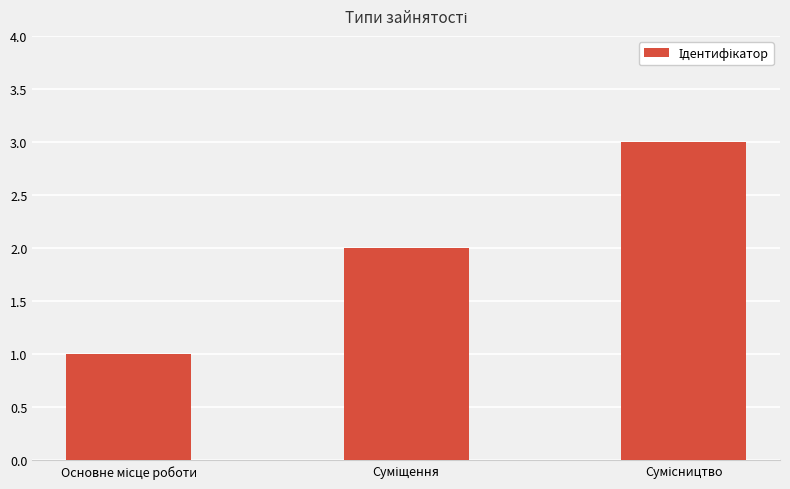

Does the chart contain any negative values?

No